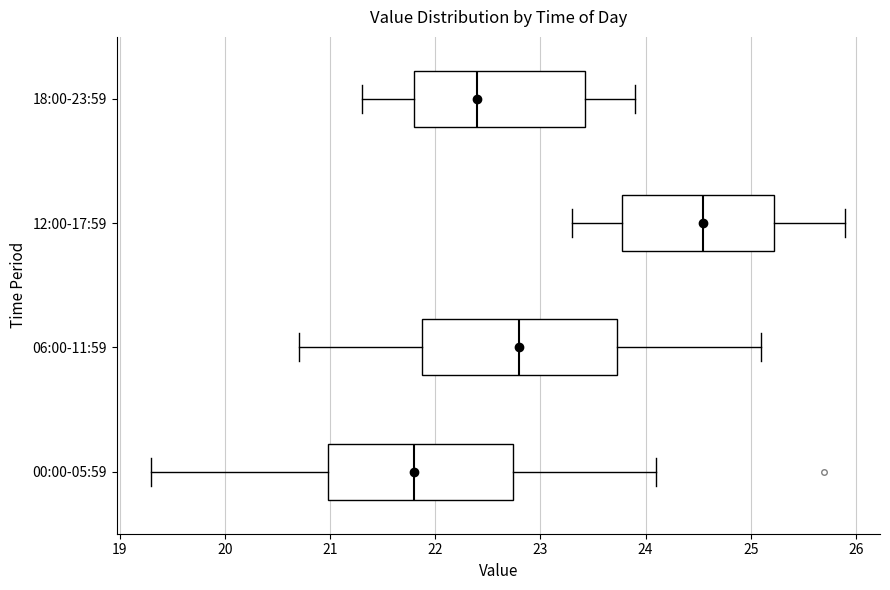

Which box's median line is the furthest to the left?

00:00-05:59